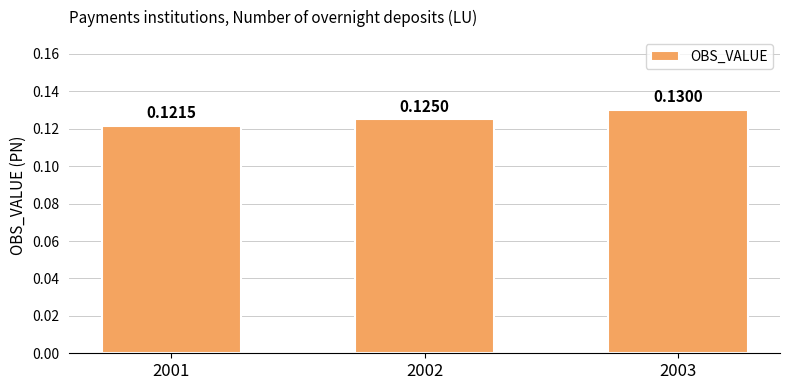

Does the chart contain any negative values?

No